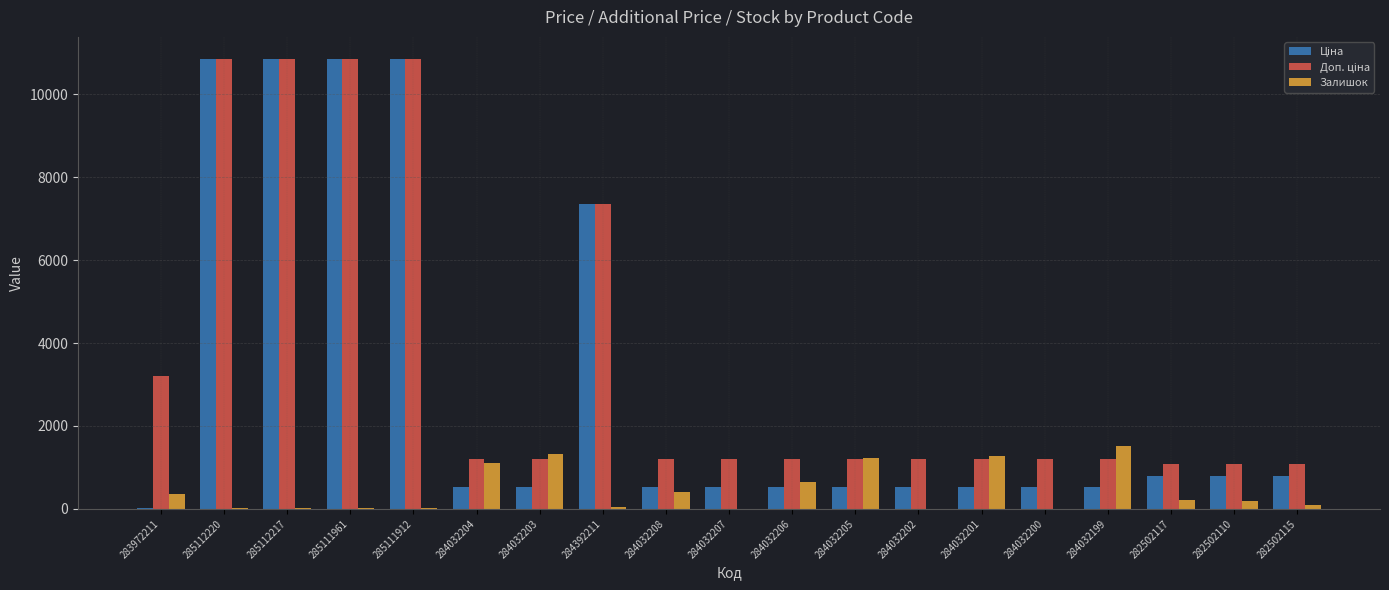

What is the greatest value displayed?

10840.1